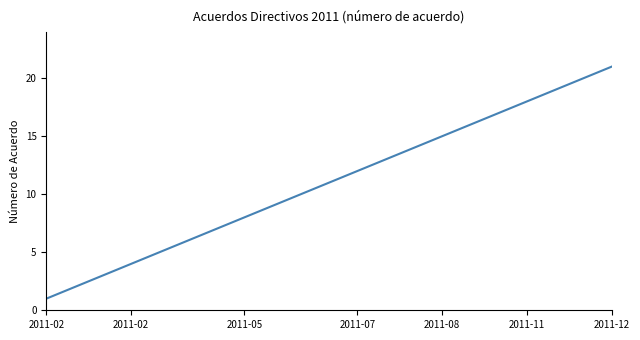

What is the greatest value displayed?

21